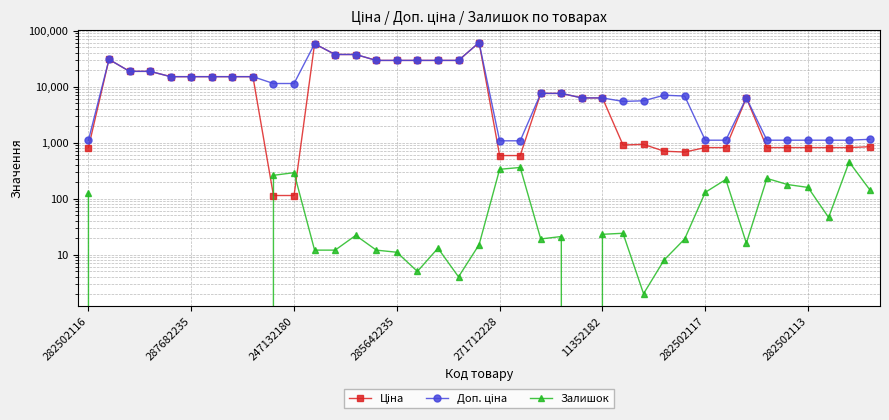

What is the greatest value displayed?

61024.7